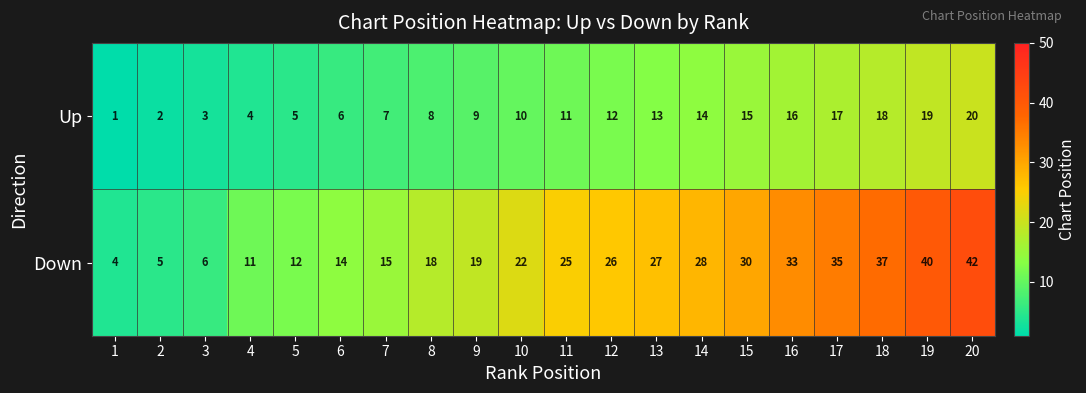

What is the maximum value for Down?

42